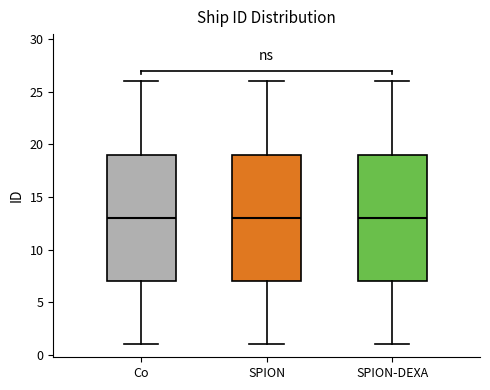

Reading left to right, transcribe this box plot: for each box, give where its median line is, the range the box spans, and where its two whiskers end, as read against the y-axis. The values are not printed on the chart, so give them approximately, as read against the axis.

Co: median 13, box 7 to 19, whiskers 1 to 26
SPION: median 13, box 7 to 19, whiskers 1 to 26
SPION-DEXA: median 13, box 7 to 19, whiskers 1 to 26